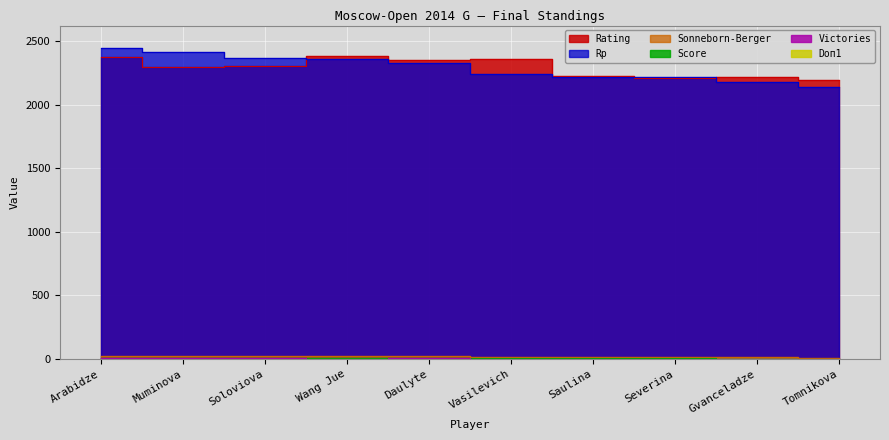

Which series has the widest spread of values?

Rp